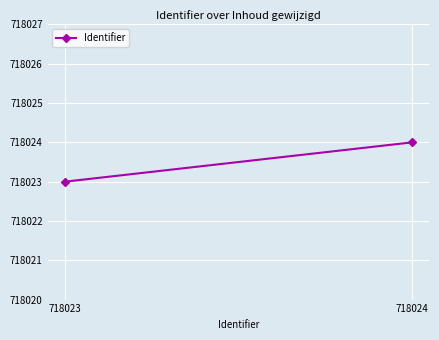

List the labels in order of value, smallest first.

718023, 718024